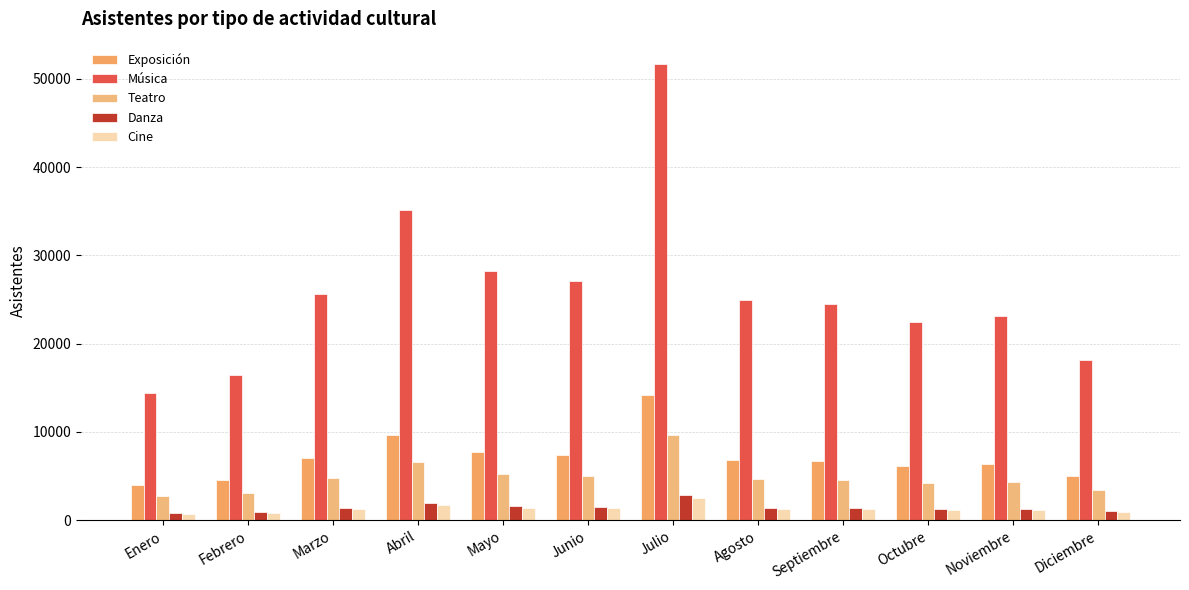

What is the label of the 2nd bar from the left?

Febrero